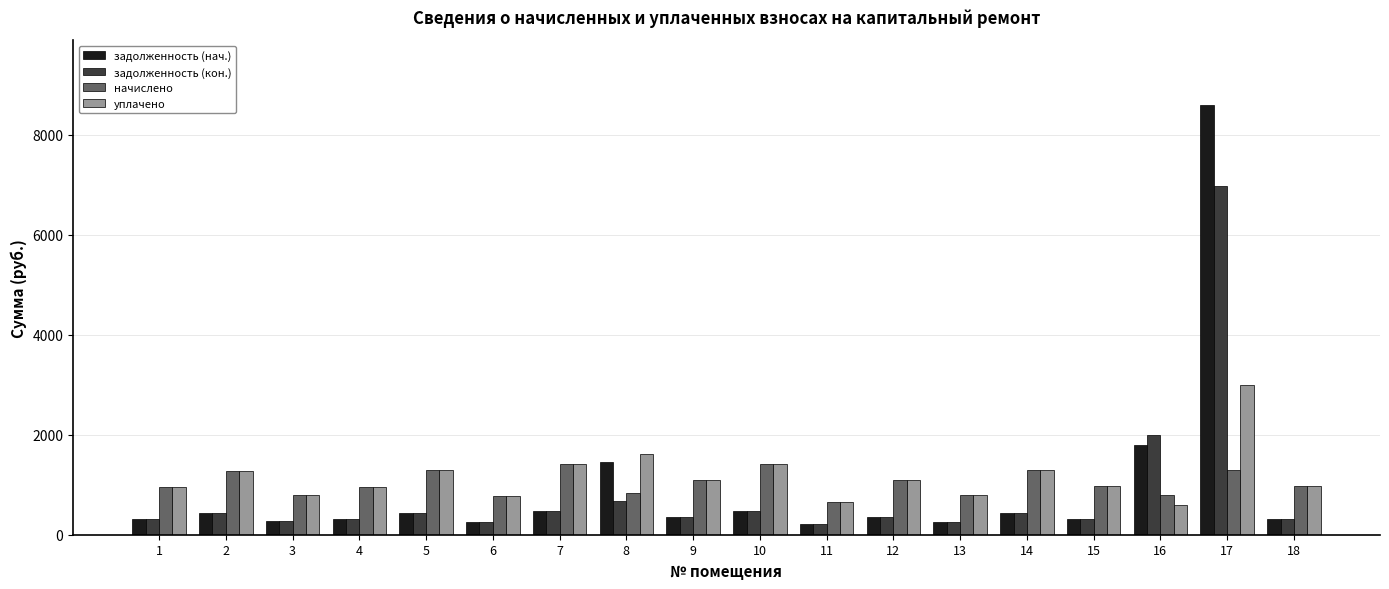

What is the approximate value of задолженность (нач.) at 17?

8597.9